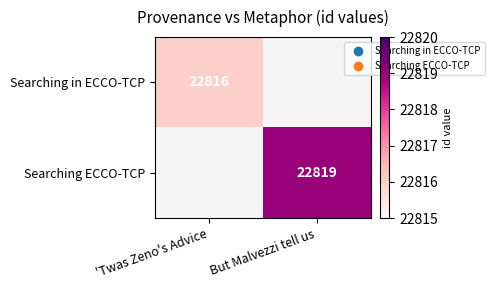

How many categories are shown in the chart?

2